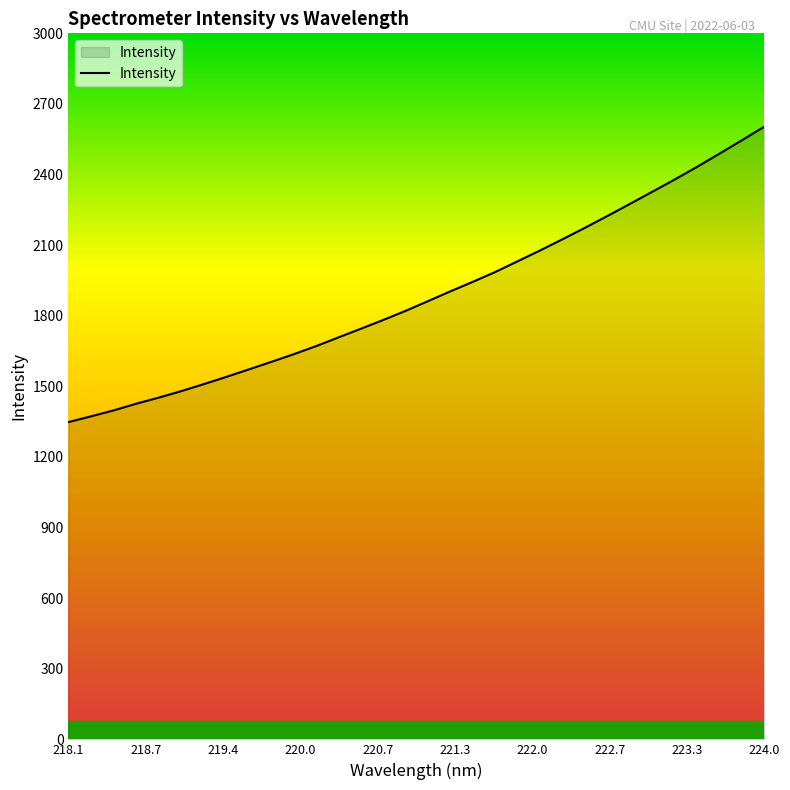

How many lines are shown in the chart?

1